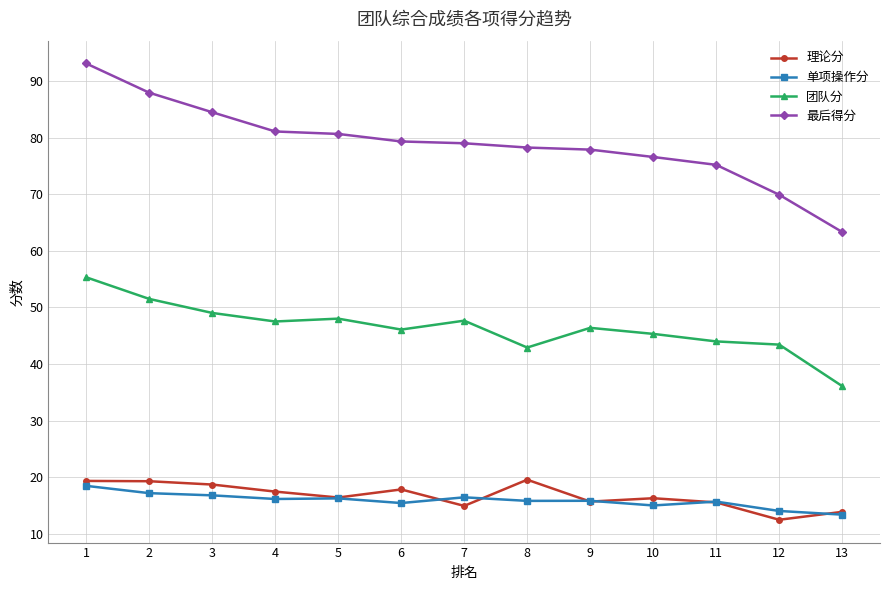

True or false: 团队分 has a value of 73.3 at 1.

False